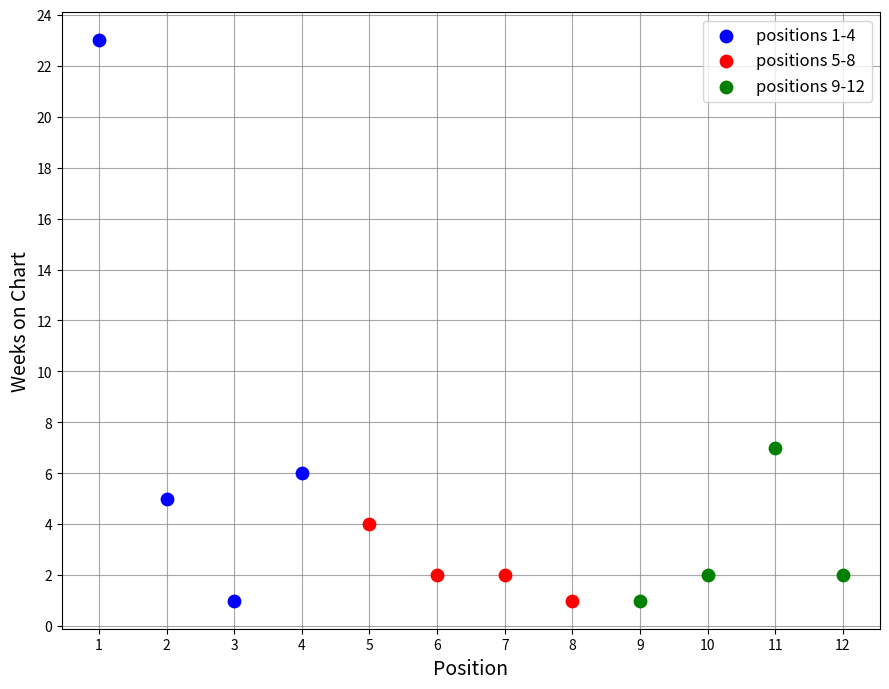

What are all the series names shown in the legend?

positions 1-4, positions 5-8, positions 9-12